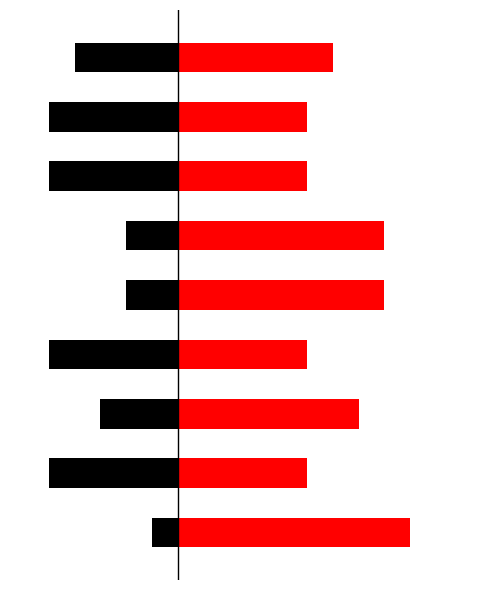

Which has a higher value, 3 or 8?

8